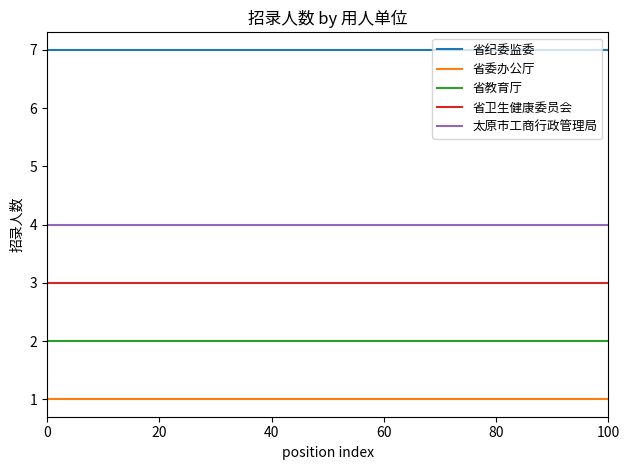

True or false: 省纪委监委 and 省委办公厅 cross at least once.

False